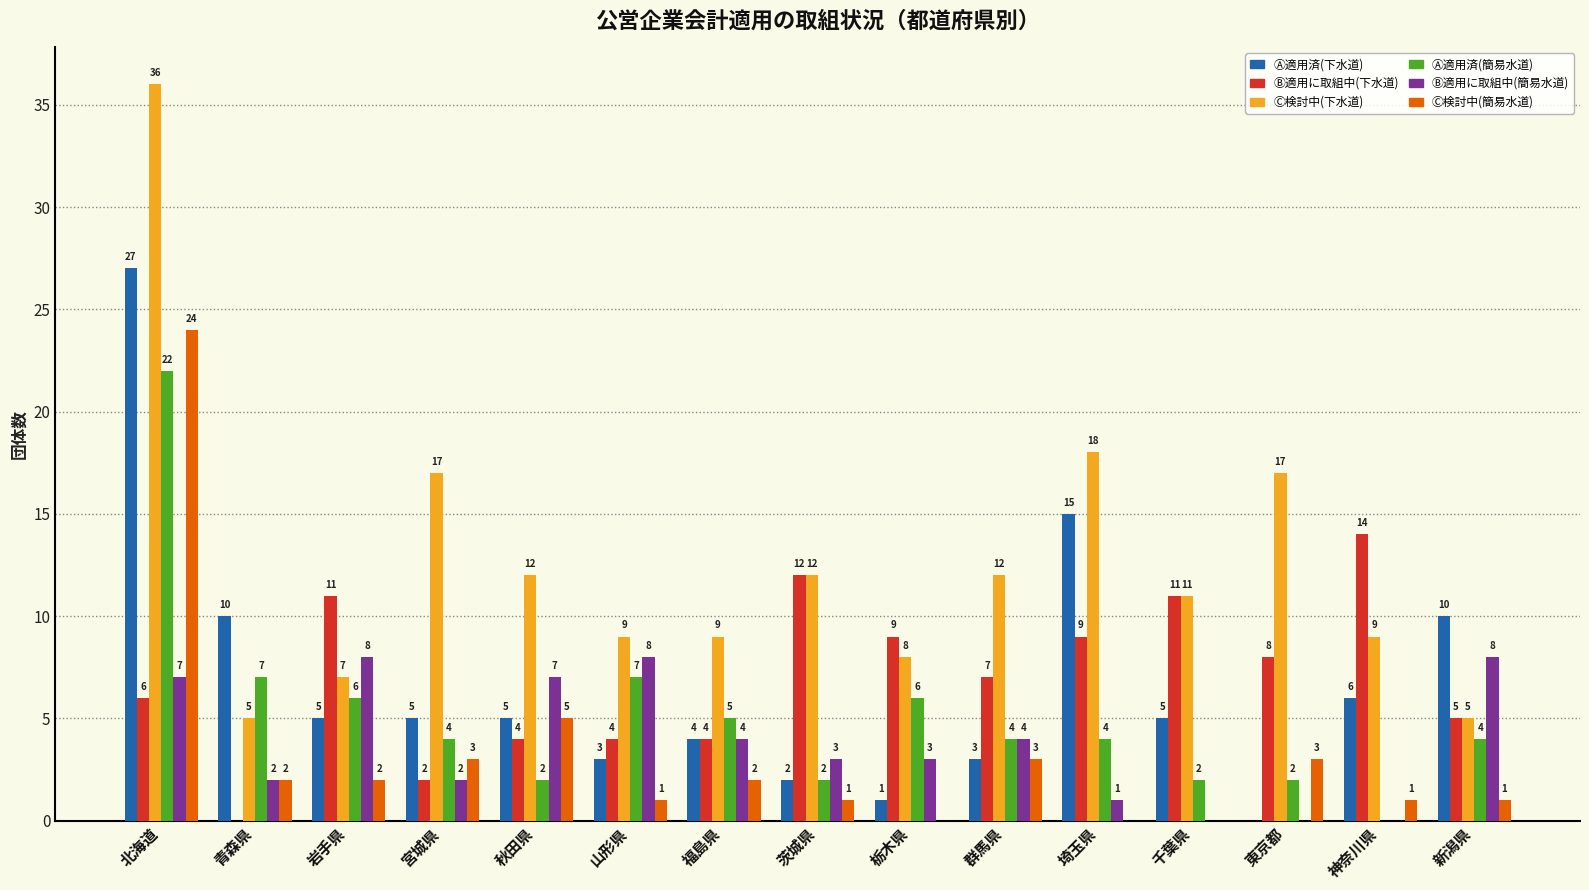

Is it true that Ⓐ適用済(下水道) equals 0 at 東京都?

True